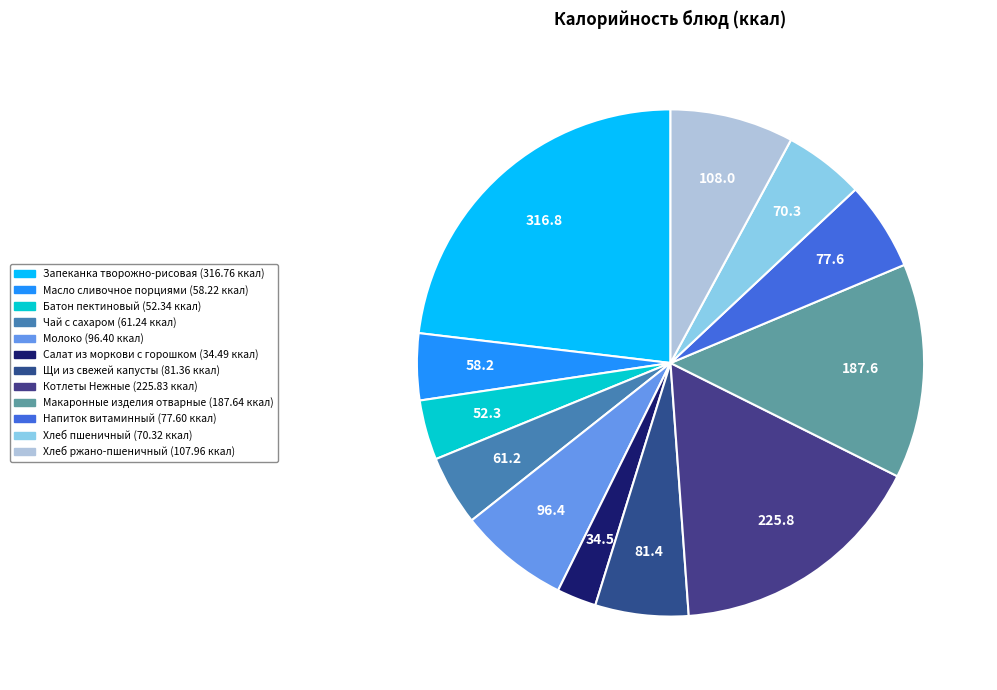

What percentage is the Котлеты Нежные slice, to the nearest percent?

16%